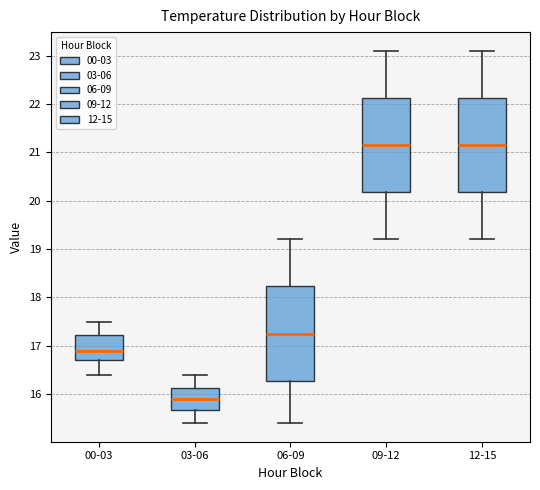

Reading left to right, read every box against the y-axis: the position of its median line, the range the box covers, and the ends of its whiskers. The values are not printed on the chart, so give them approximately, as read against the axis.

00-03: median 16.9, box 16.7 to 17.2, whiskers 16.4 to 17.5
03-06: median 15.9, box 15.7 to 16.1, whiskers 15.4 to 16.4
06-09: median 17.3, box 16.3 to 18.2, whiskers 15.4 to 19.2
09-12: median 21.2, box 20.2 to 22.1, whiskers 19.2 to 23.1
12-15: median 21.2, box 20.2 to 22.1, whiskers 19.2 to 23.1